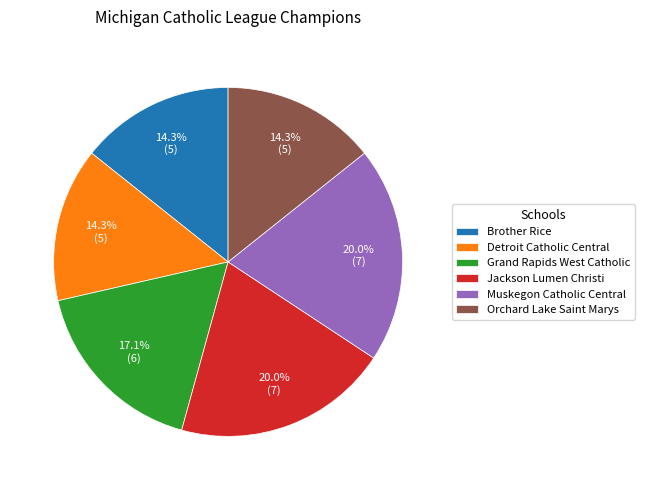

Does any single category account for the majority?

No